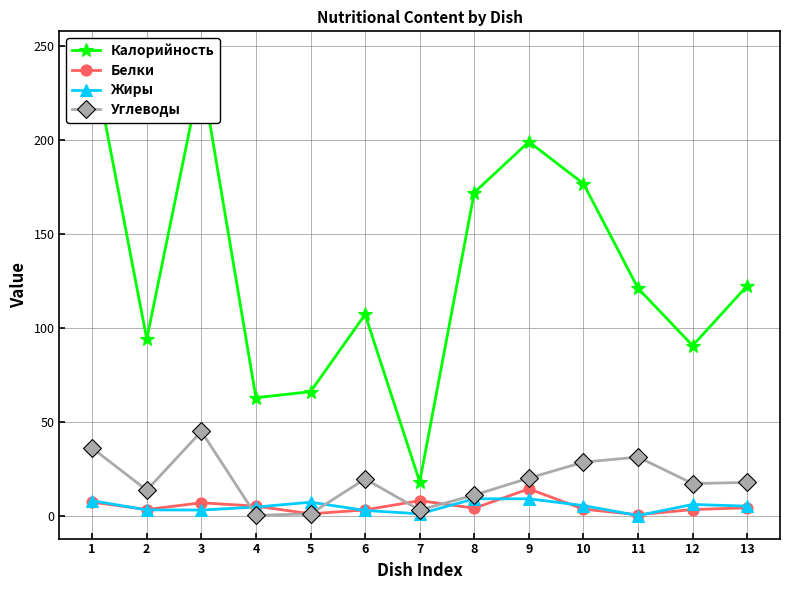

What is the smallest value displayed?

0.1